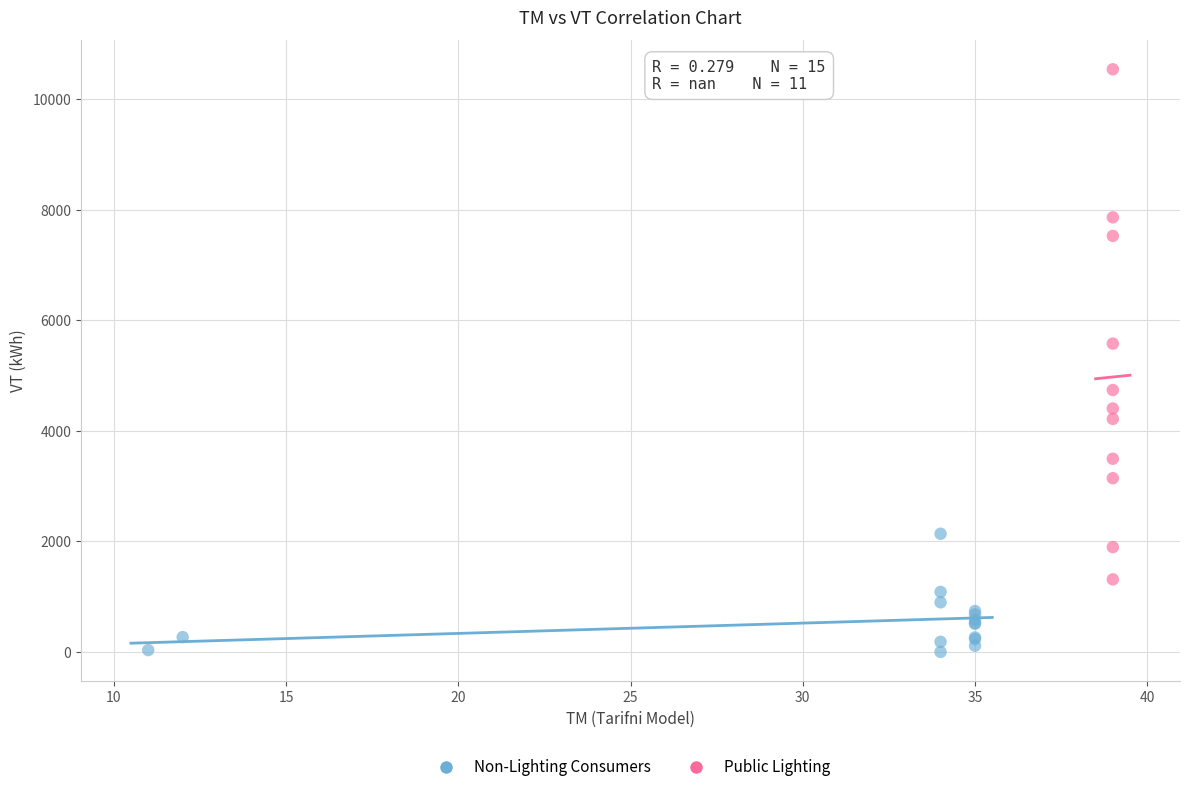

What are all the series names shown in the legend?

Non-Lighting Consumers, Public Lighting